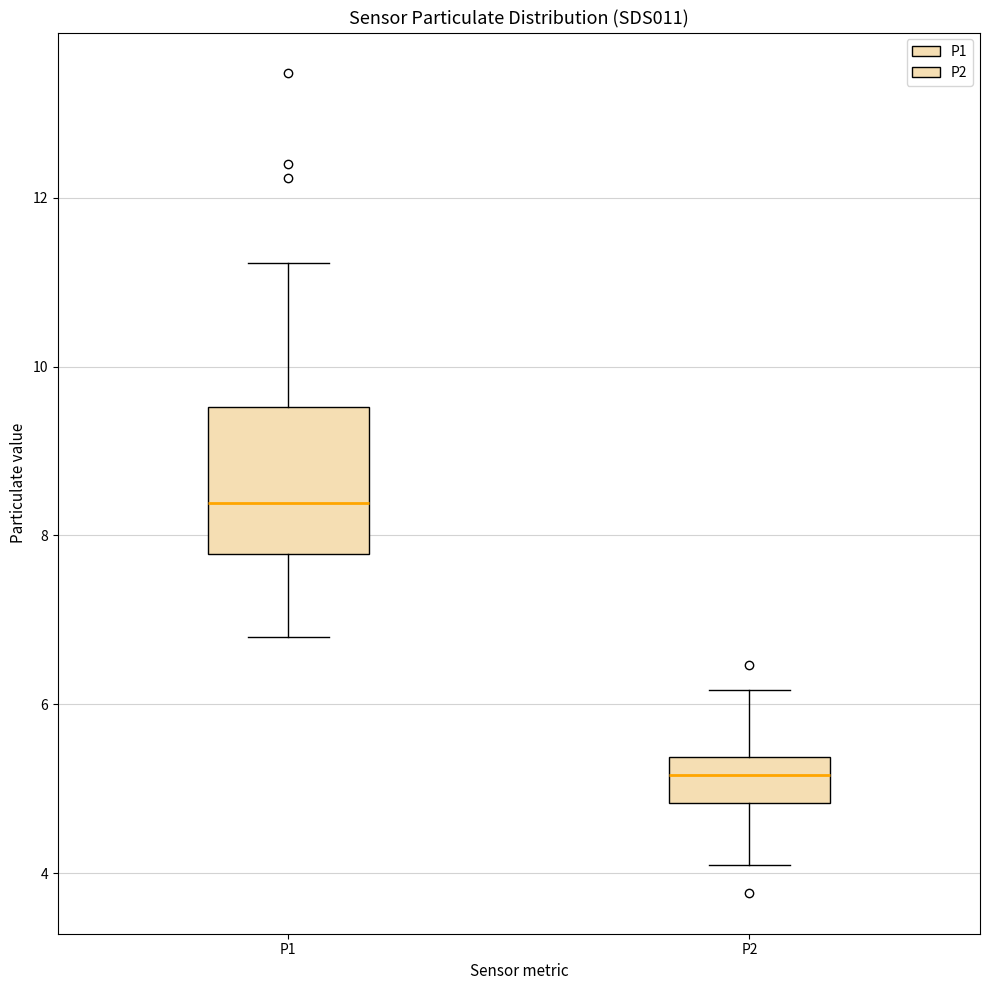

Reading left to right, read every box against the y-axis: the position of its median line, the range the box covers, and the ends of its whiskers. The values are not printed on the chart, so give them approximately, as read against the axis.

P1: median 8.4, box 7.8 to 9.6, whiskers 6.8 to 11.2
P2: median 5.2, box 4.8 to 5.4, whiskers 4.2 to 6.2